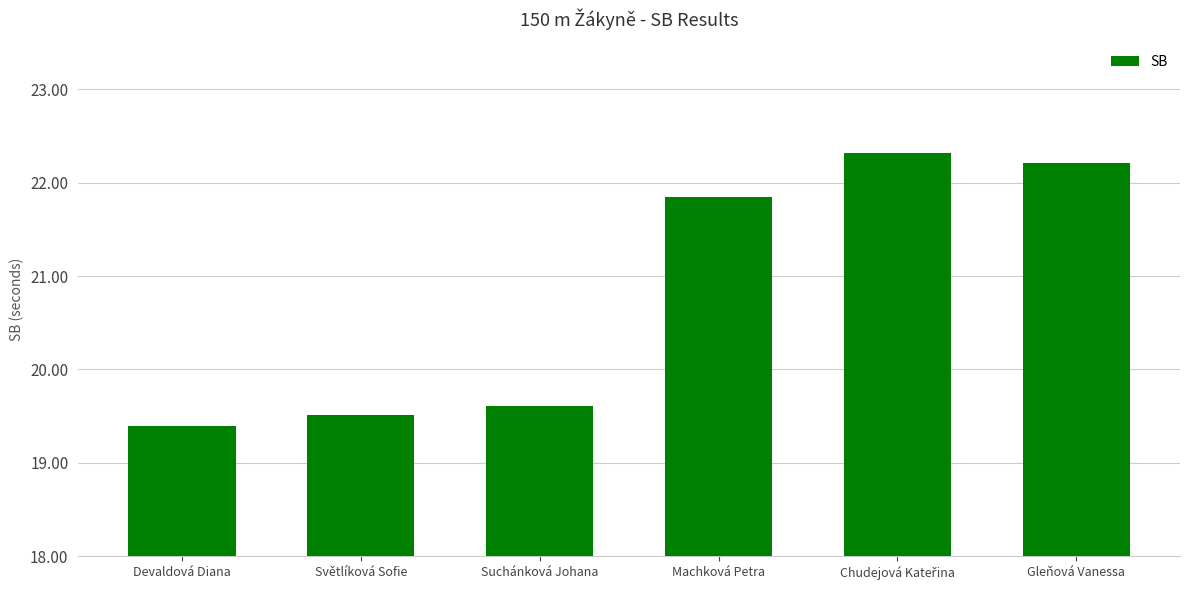

Reading left to right, extract all data points from this chart.

19.4	19.5	19.6	21.9	22.3	22.2